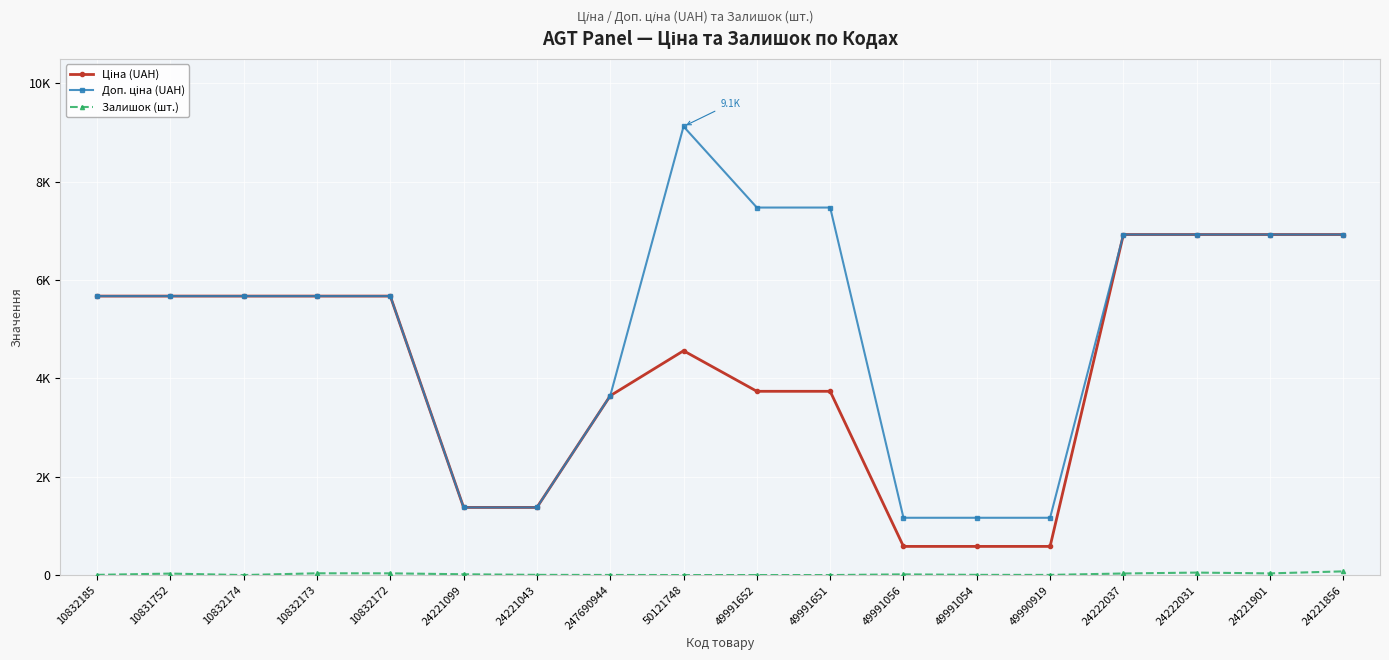

True or false: Доп. ціна (UAH) has more than 2 points higher than both neighbors.

False